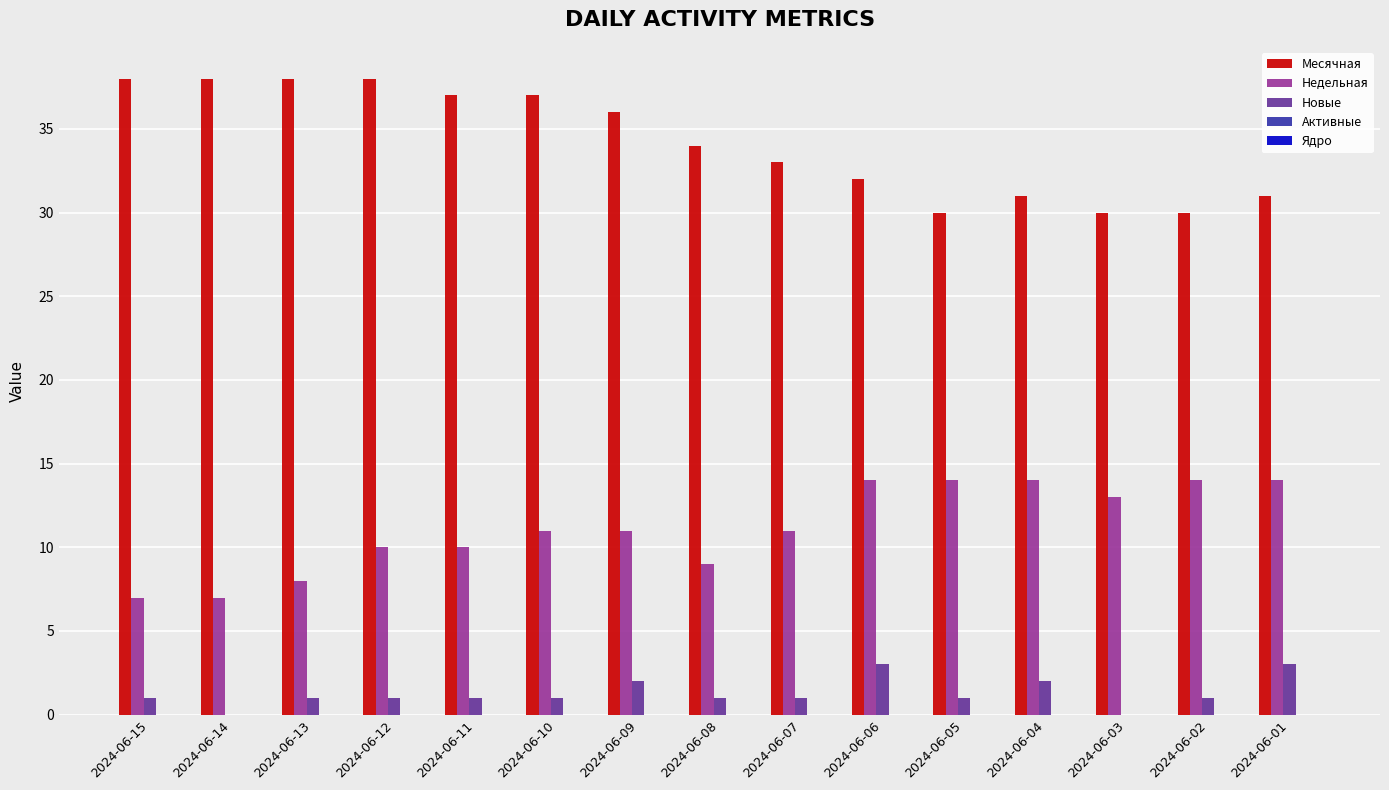

The Новые series shows 1 at 2024-06-11. True or false?

True